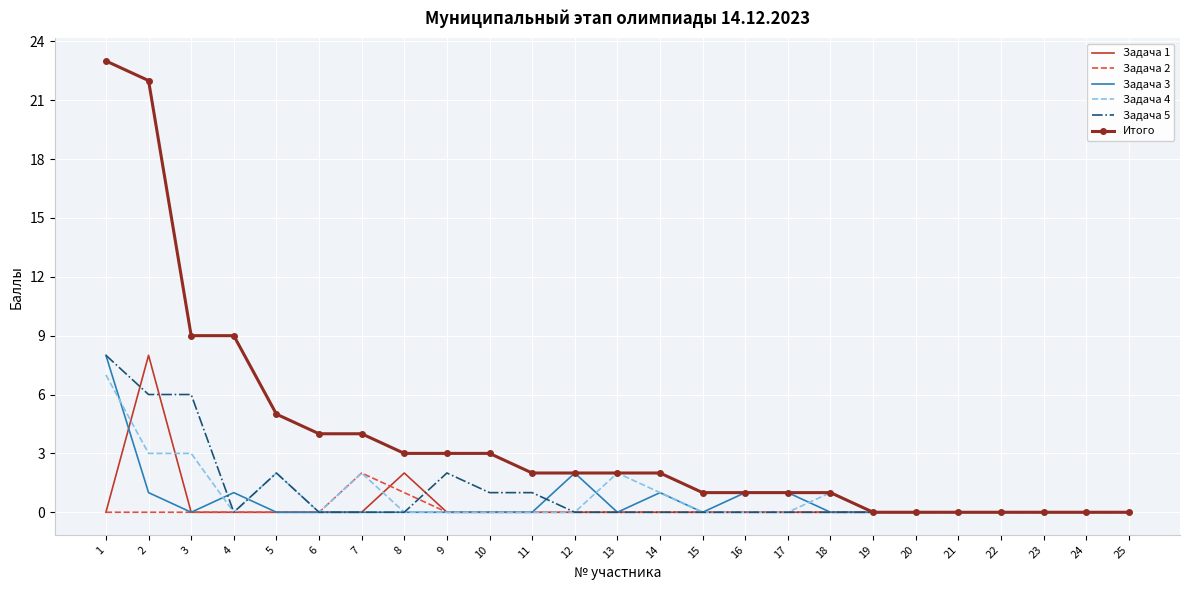

Which series has the largest total across all categories?

Итого